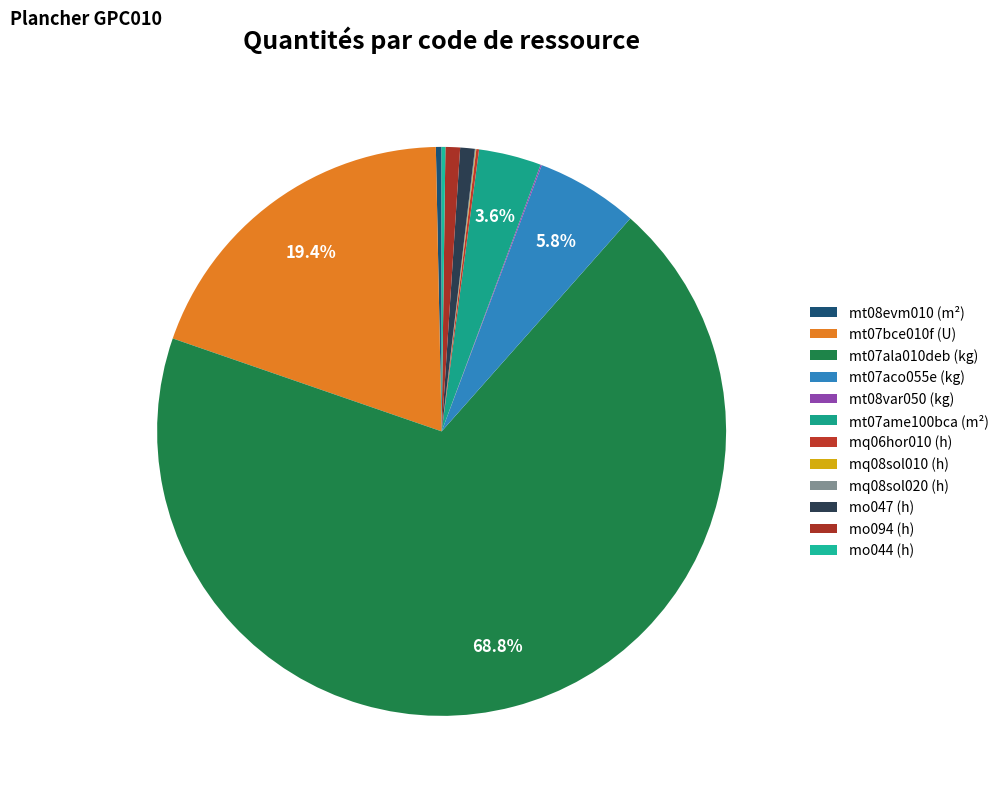

What percentage is NOT represented by mt07ala010deb (kg)?

31.2%